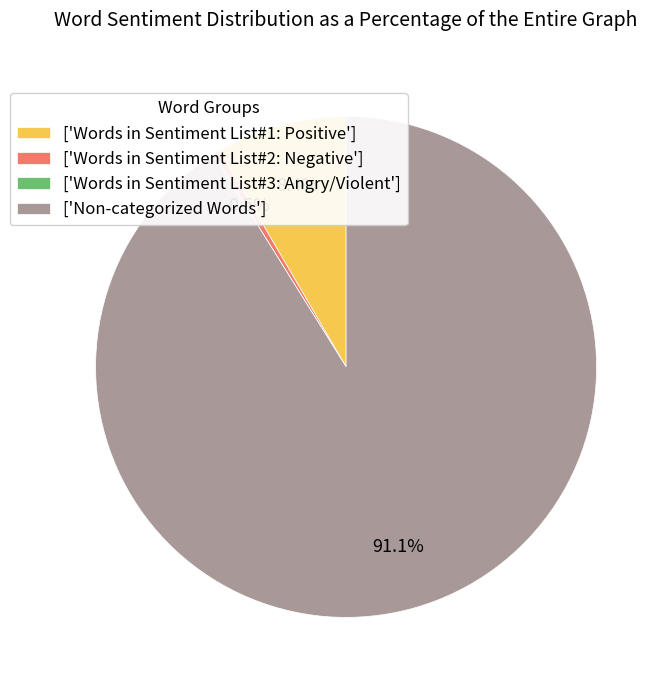

What is the largest slice in the pie chart?

['Non-categorized Words']